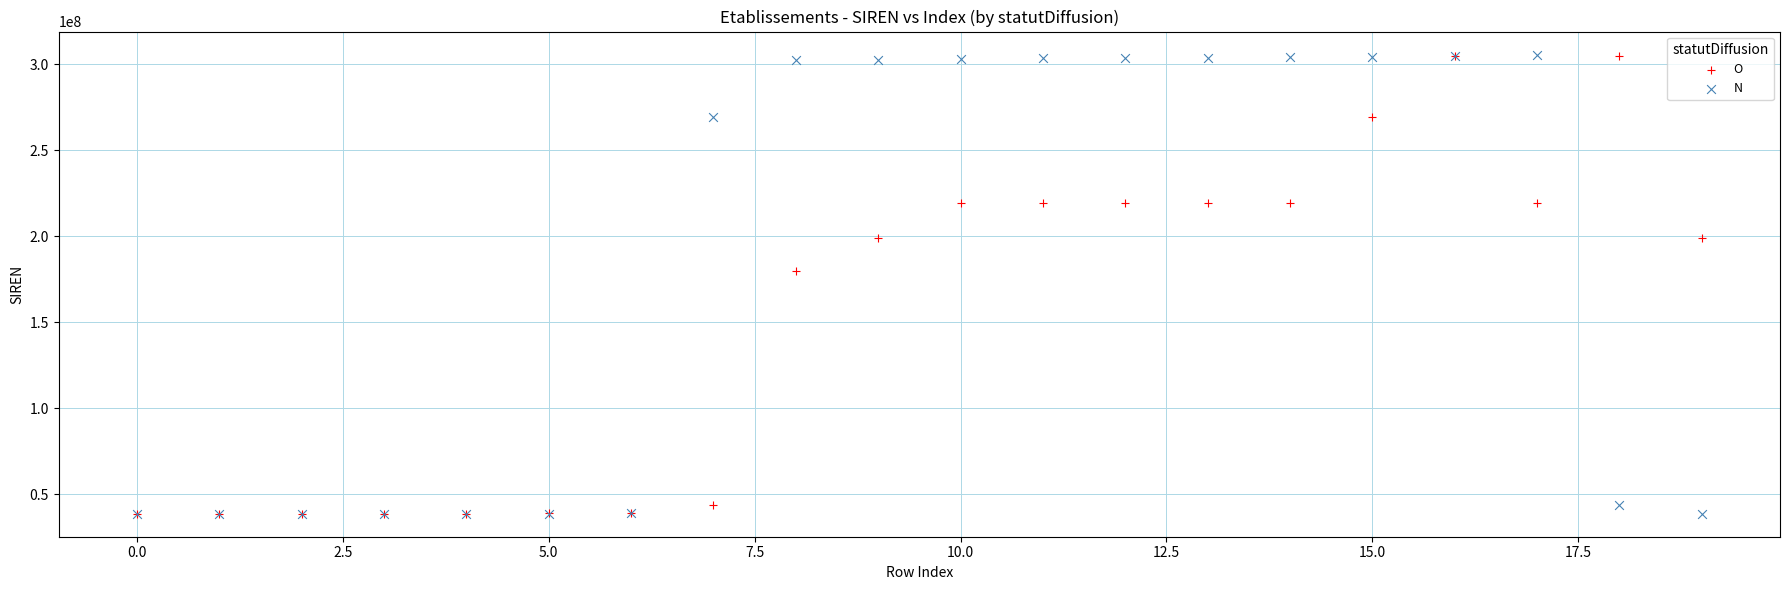

Across all series, what Y value is closest to 172166621?

180036063